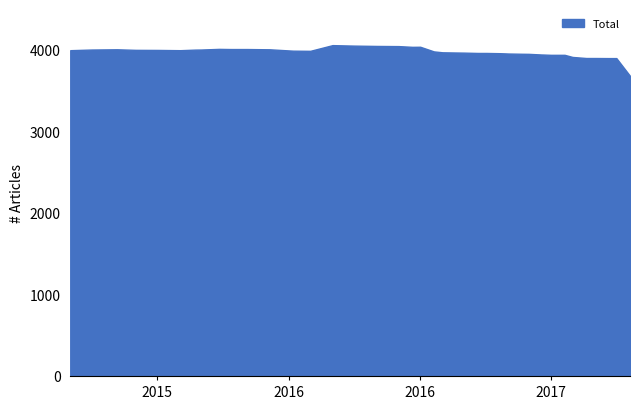

Count the number of categories in the chart.

40